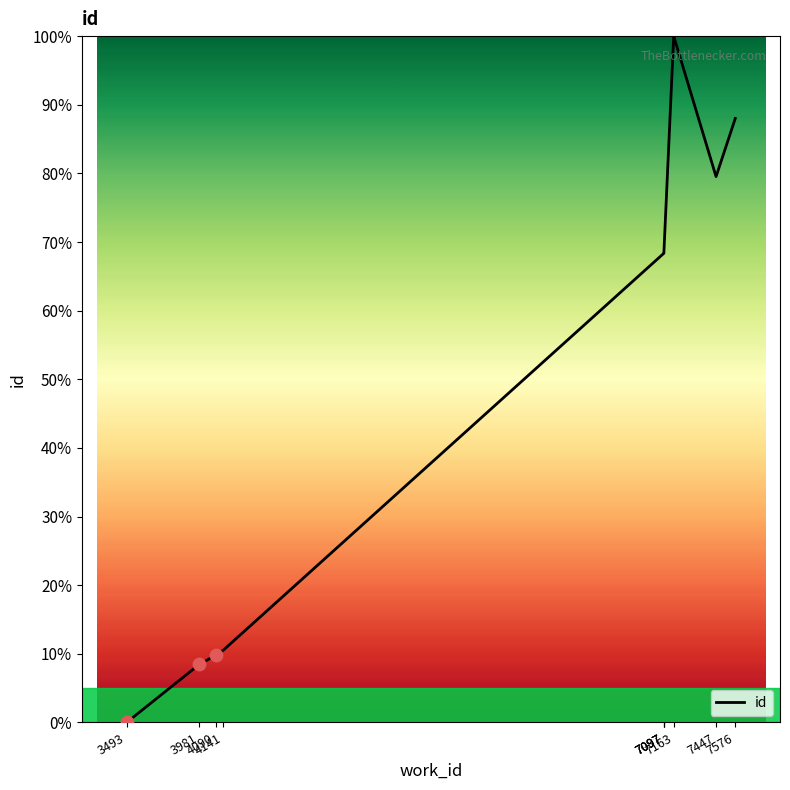

Which has a higher value, 4090 or 7097?

7097